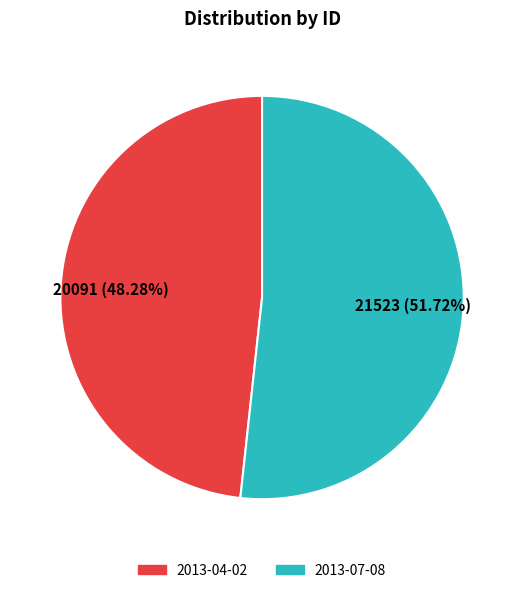

What is the majority slice?

2013-07-08